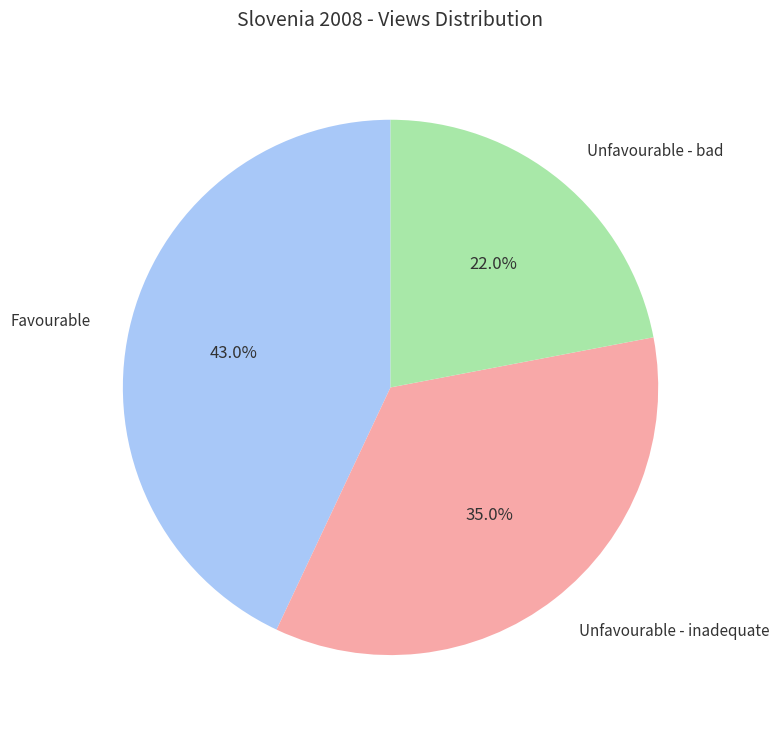

How many slices are in this pie chart?

3